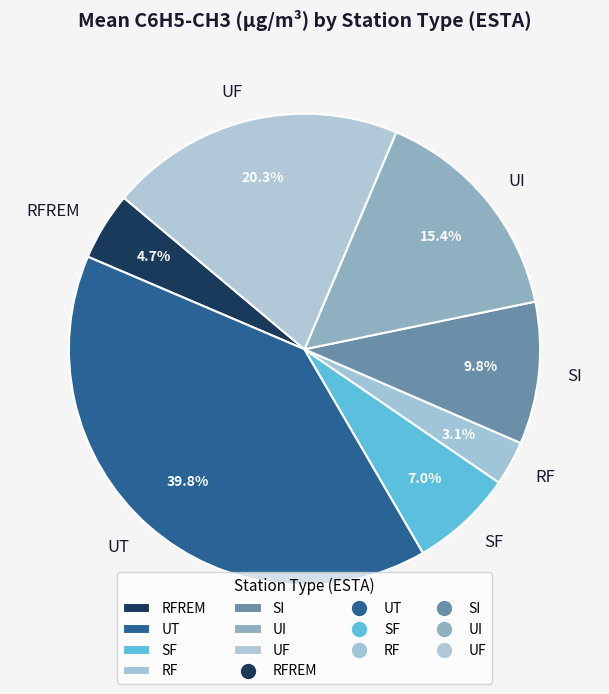

Count the number of slices in the pie.

7